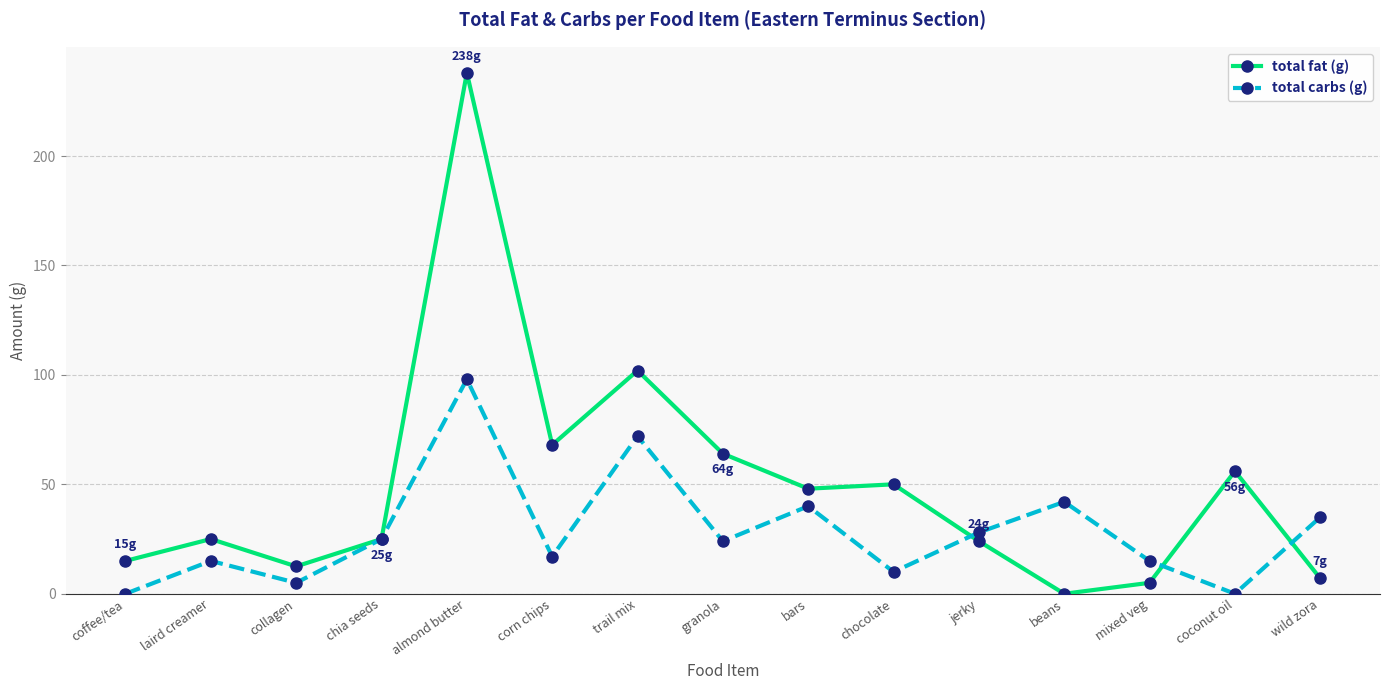

Which series changed the most between trail mix and granola?

total carbs (g)